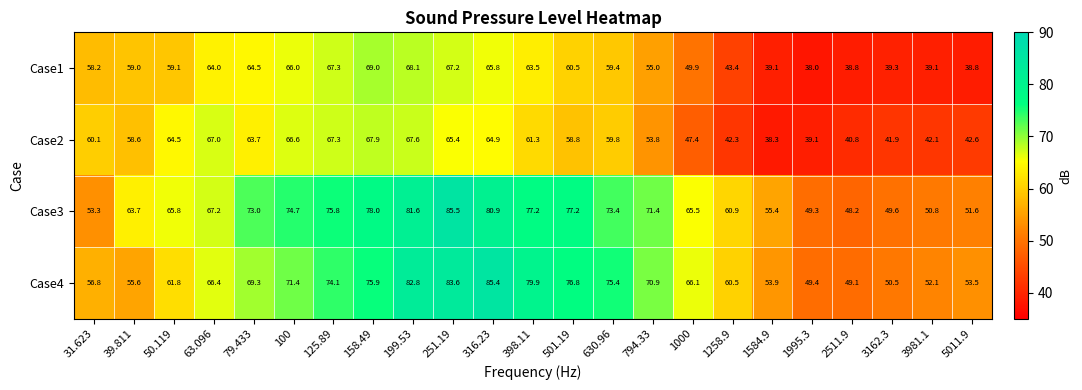

The value of Case3 at 100 is 74.7. True or false?

True